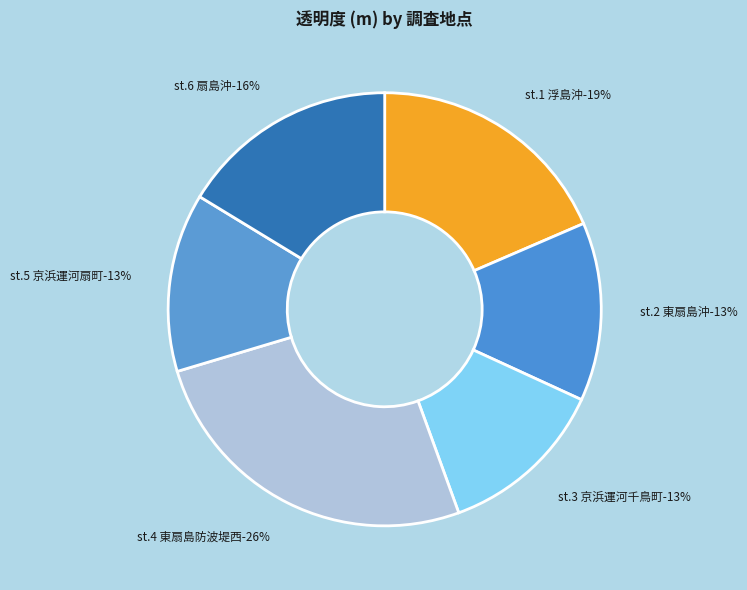

What percentage is the st.3 京浜運河千鳥町 slice, to the nearest percent?

13%